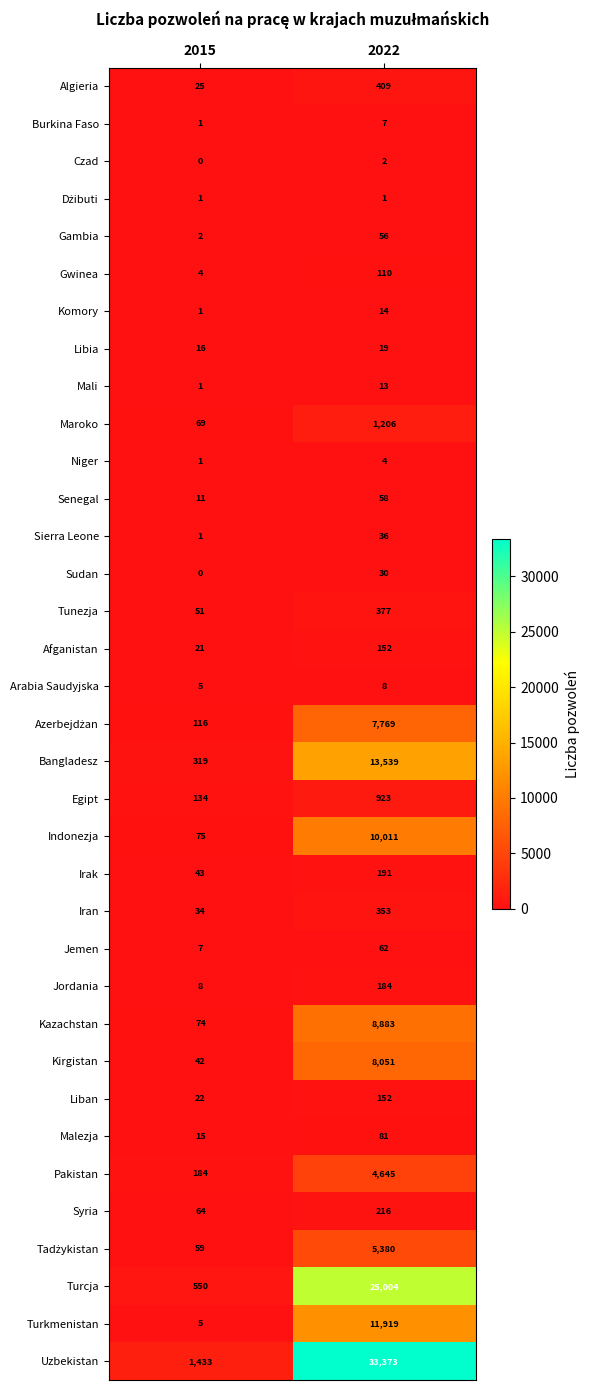

The value of Czad at 2022 is 2. True or false?

True